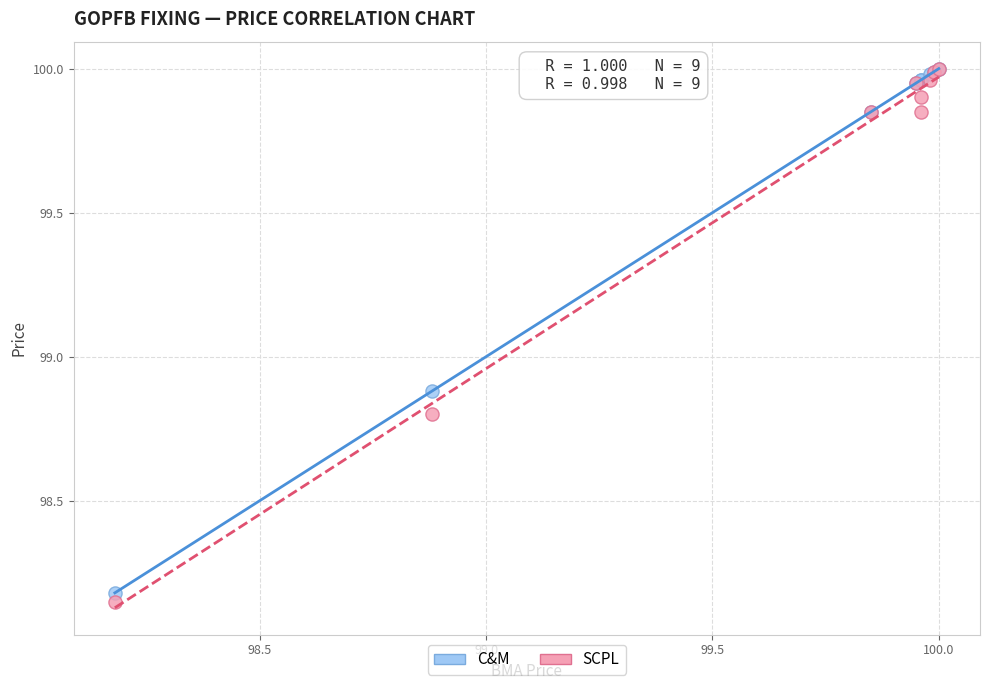

Which series has the largest Y range (max minus min)?

SCPL